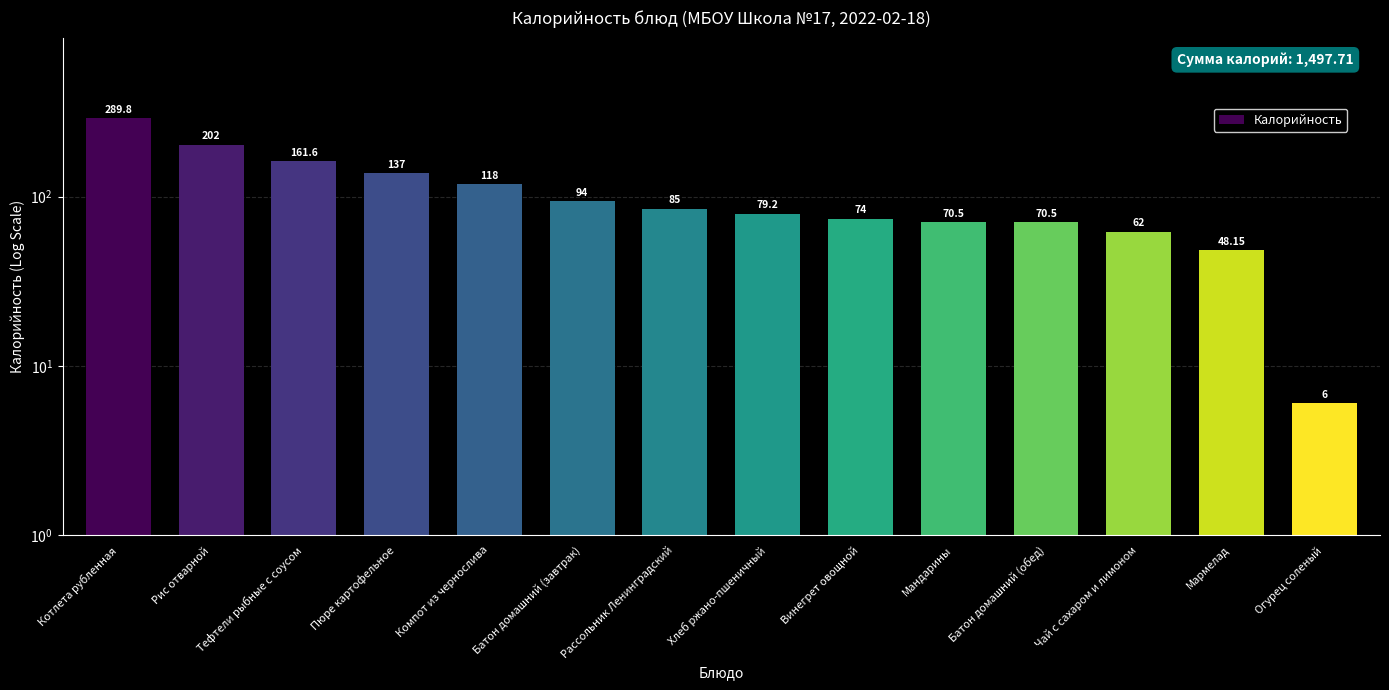

What is the change in value from Пюре картофельное to Мандарины?

-66.5